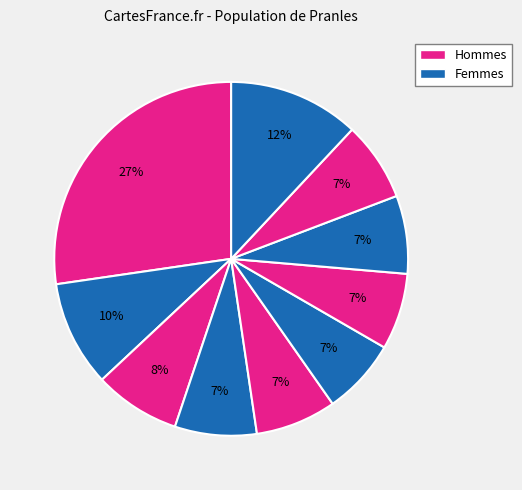

Count the number of slices in the pie.

10